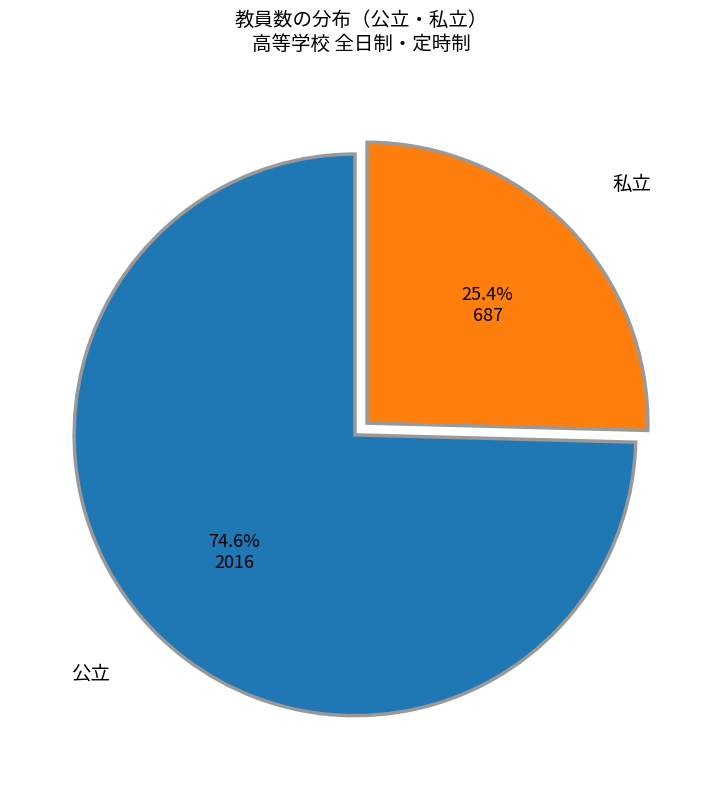

Is there any slice that represents more than half of the pie?

Yes